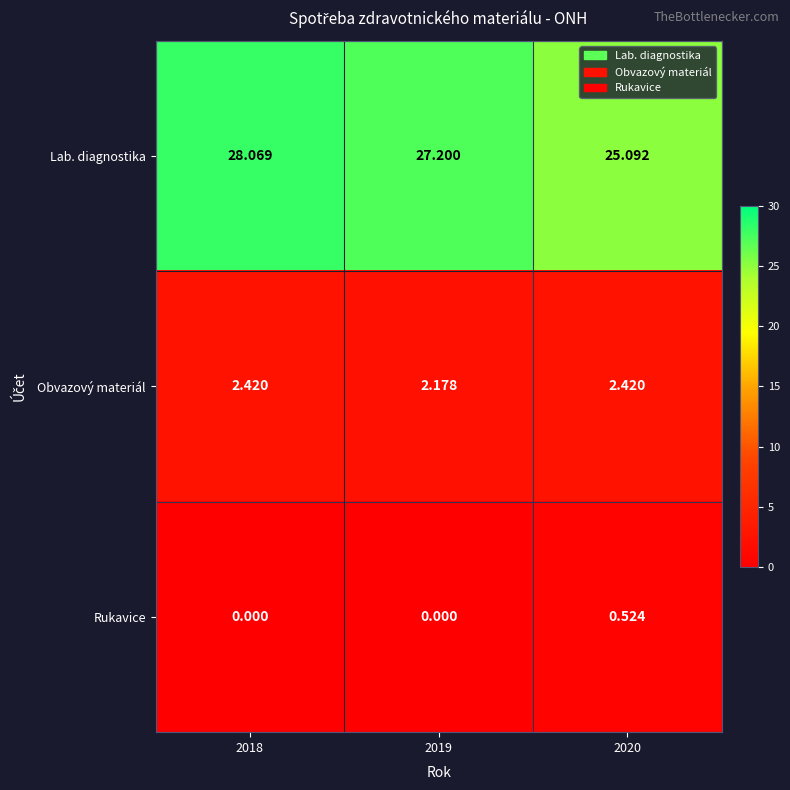

Rank the series at 2018 from lowest to highest value.

Rukavice, Obvazový materiál, Lab. diagnostika